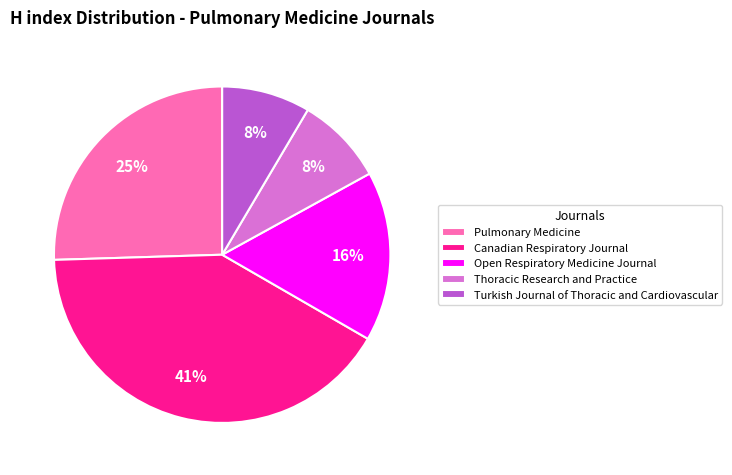

Approximately how many times larger is the value at Open Respiratory Medicine Journal compared to Canadian Respiratory Journal?

0.4